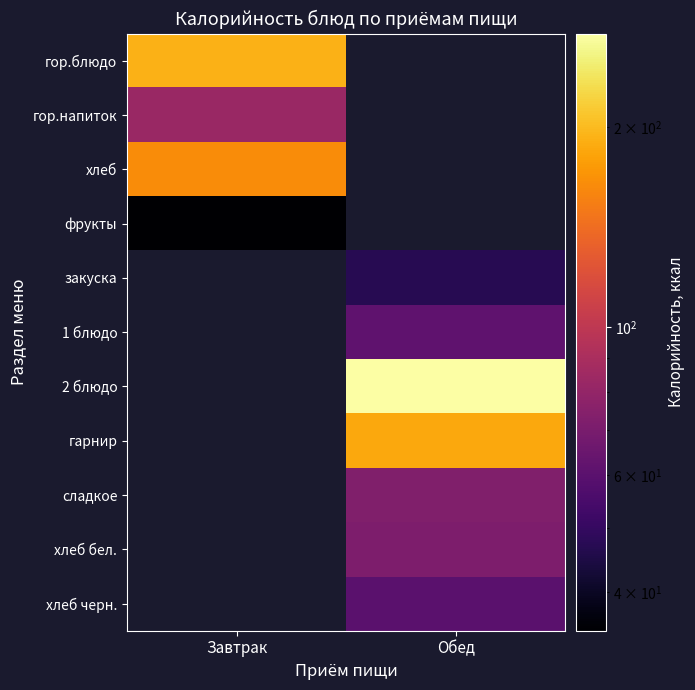

At Завтрак, list the series in order from smallest to largest.

фрукты, гор.напиток, хлеб, гор.блюдо, закуска, 1 блюдо, 2 блюдо, гарнир, сладкое, хлеб бел., хлеб черн.